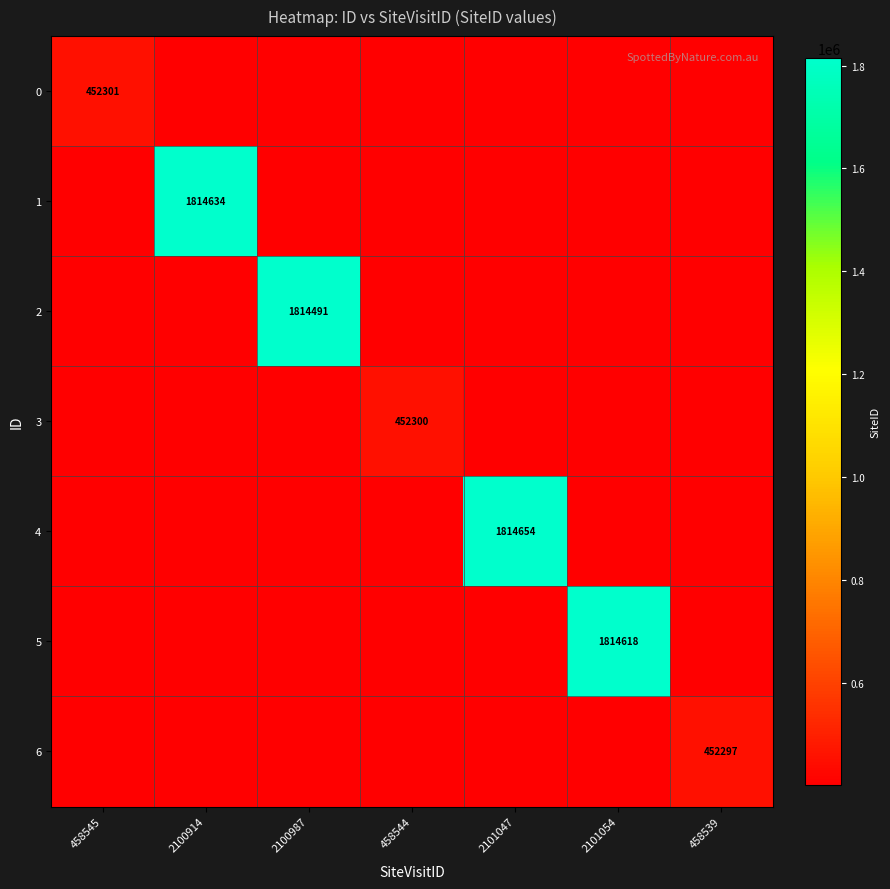

Rank the series by their maximum value, from lowest to highest.

6, 3, 0, 2, 5, 1, 4